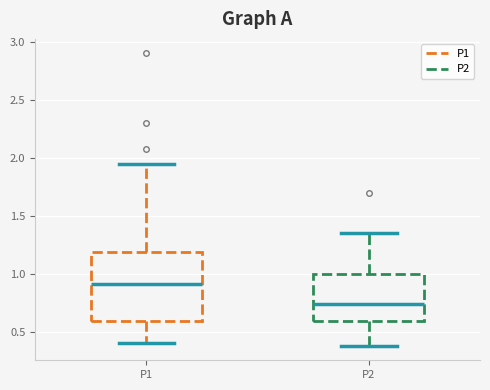

Comparing the boxes themselves (not the whiskers), which one is the tallest?

P1